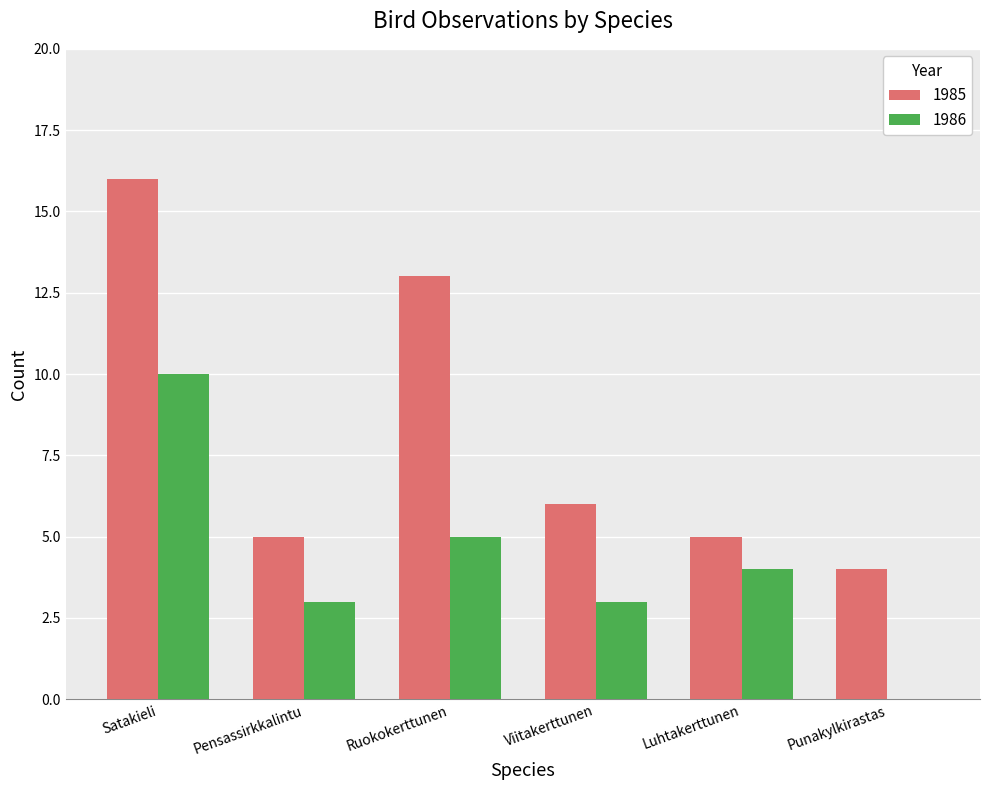

What is the total value across all series at Satakieli?

26